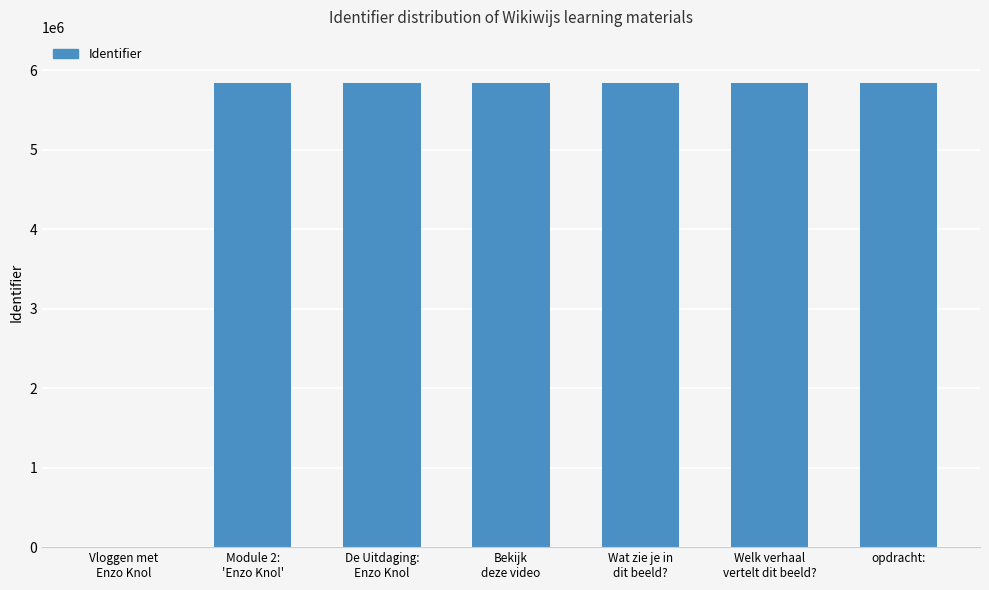

What is the greatest value displayed?

5835928